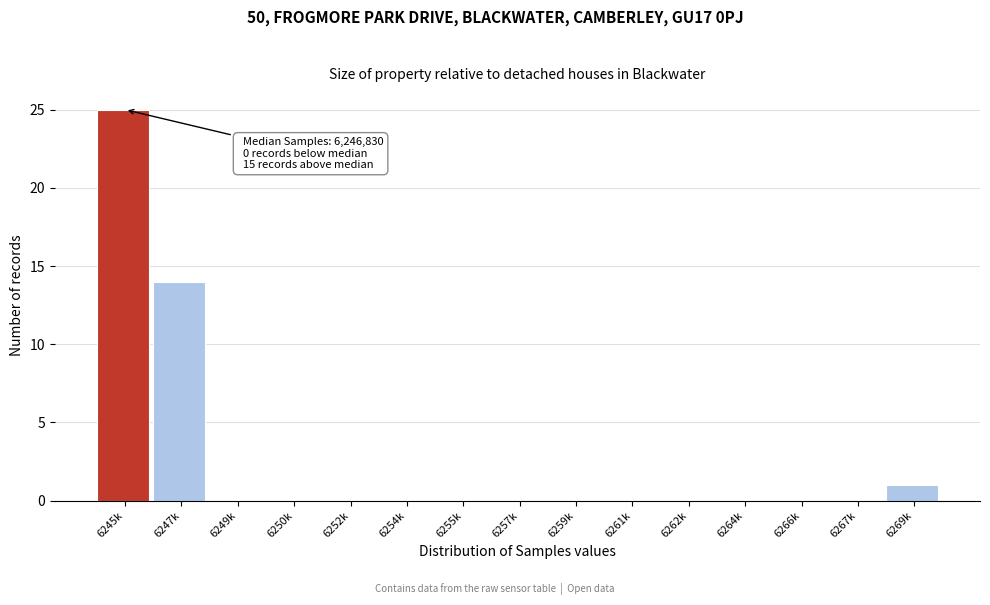

Reading left to right, what are all the values shown in this chart?

6245k=25	6247k=14	6249k=0	6250k=0	6252k=0	6254k=0	6255k=0	6257k=0	6259k=0	6261k=0	6262k=0	6264k=0	6266k=0	6267k=0	6269k=1